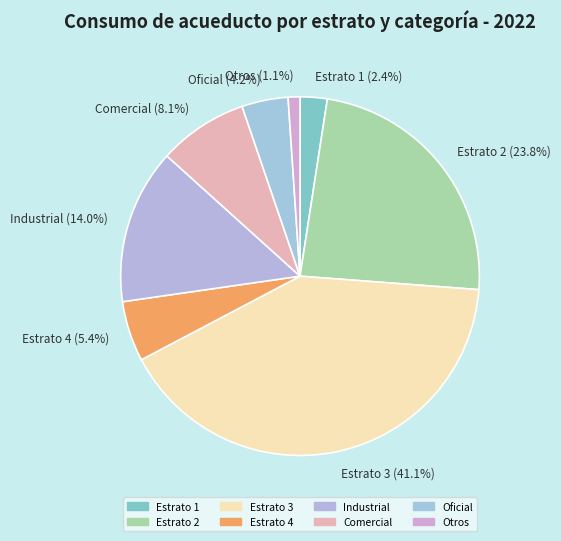

What portion of the pie excludes Comercial?

91.9%